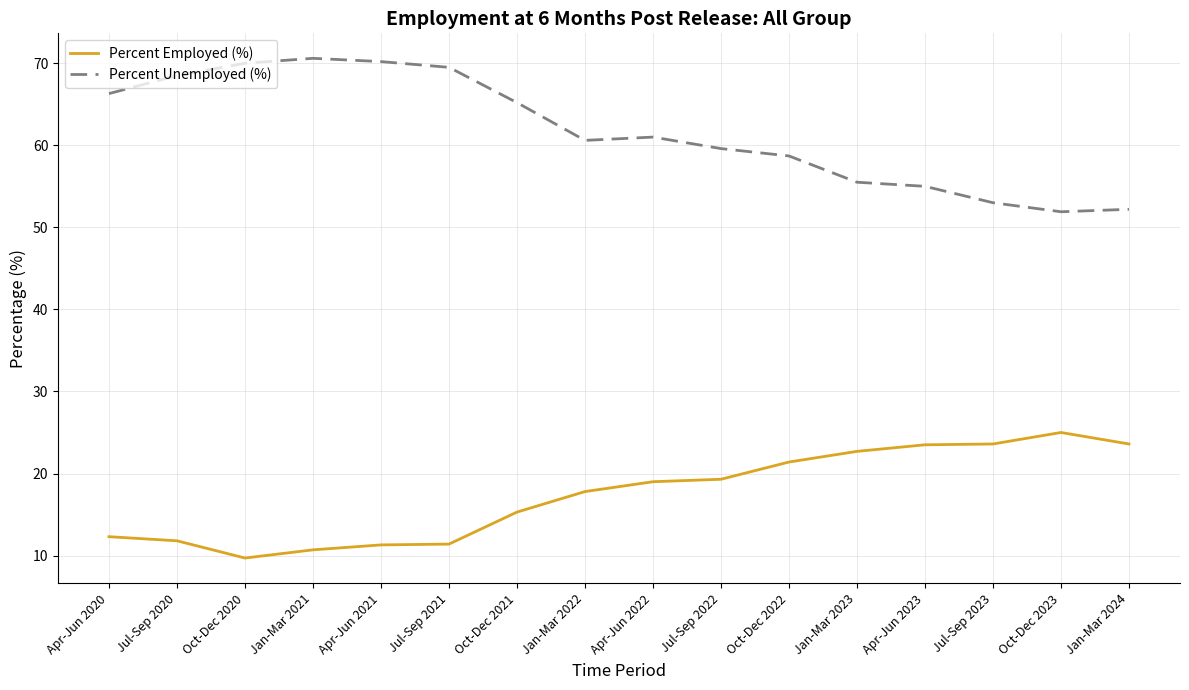

Is it true that Percent Unemployed (%) equals 84.1 at Apr-Jun 2022?

False